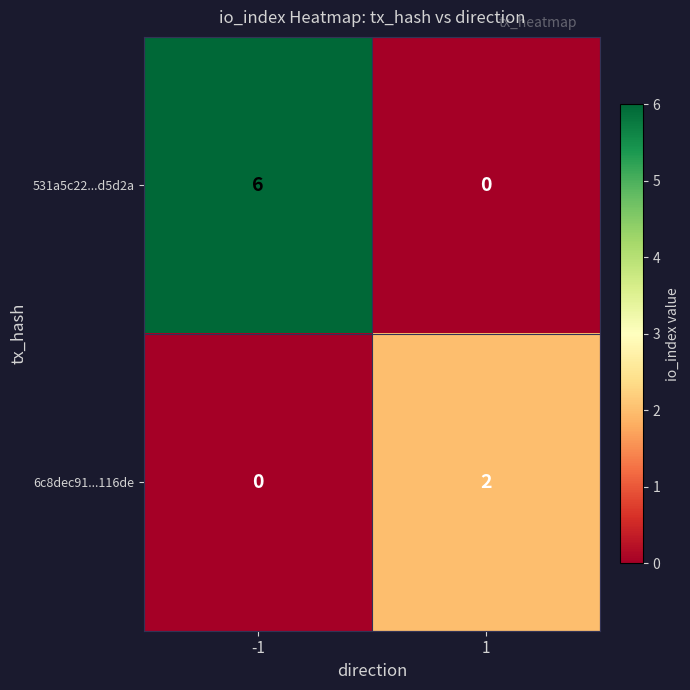

List the series in order of their overall mean, highest first.

531a5c22...d5d2a, 6c8dec91...116de